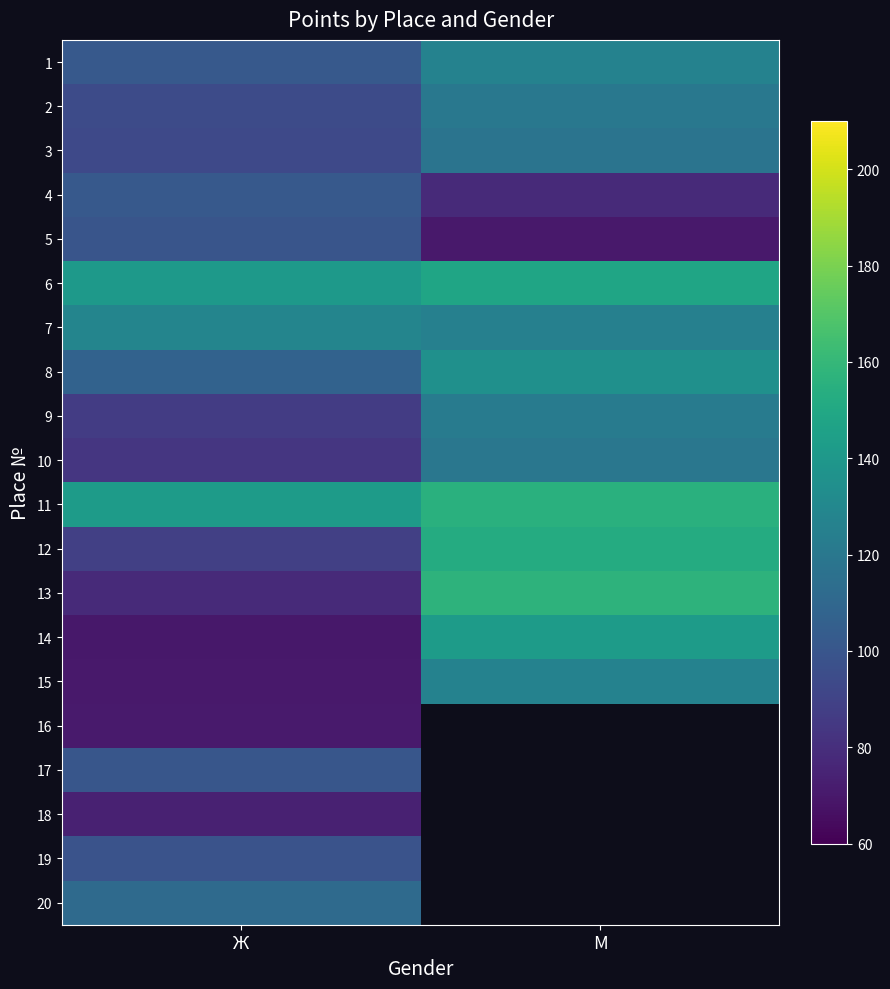

What is the spread (max minus min) of values at Ж?

73.0